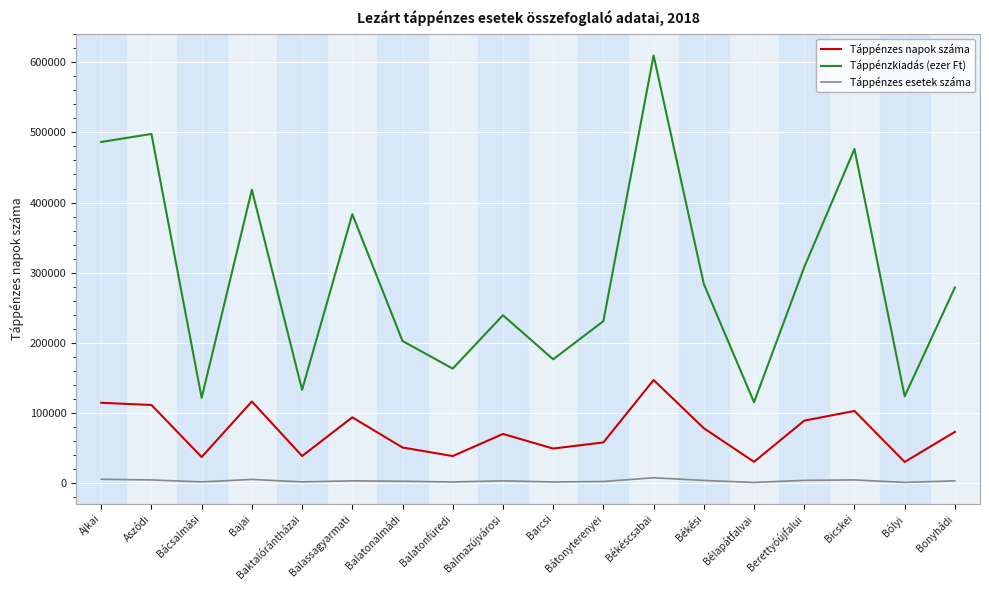

Is the value of Táppénzkiadás (ezer Ft) at Bicskei greater than the value of Táppénzes esetek száma at Bicskei?

Yes